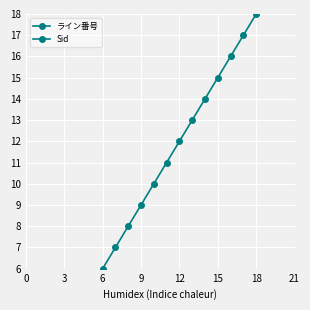

Rank the series at 21 from lowest to highest value.

Sid, ライン番号